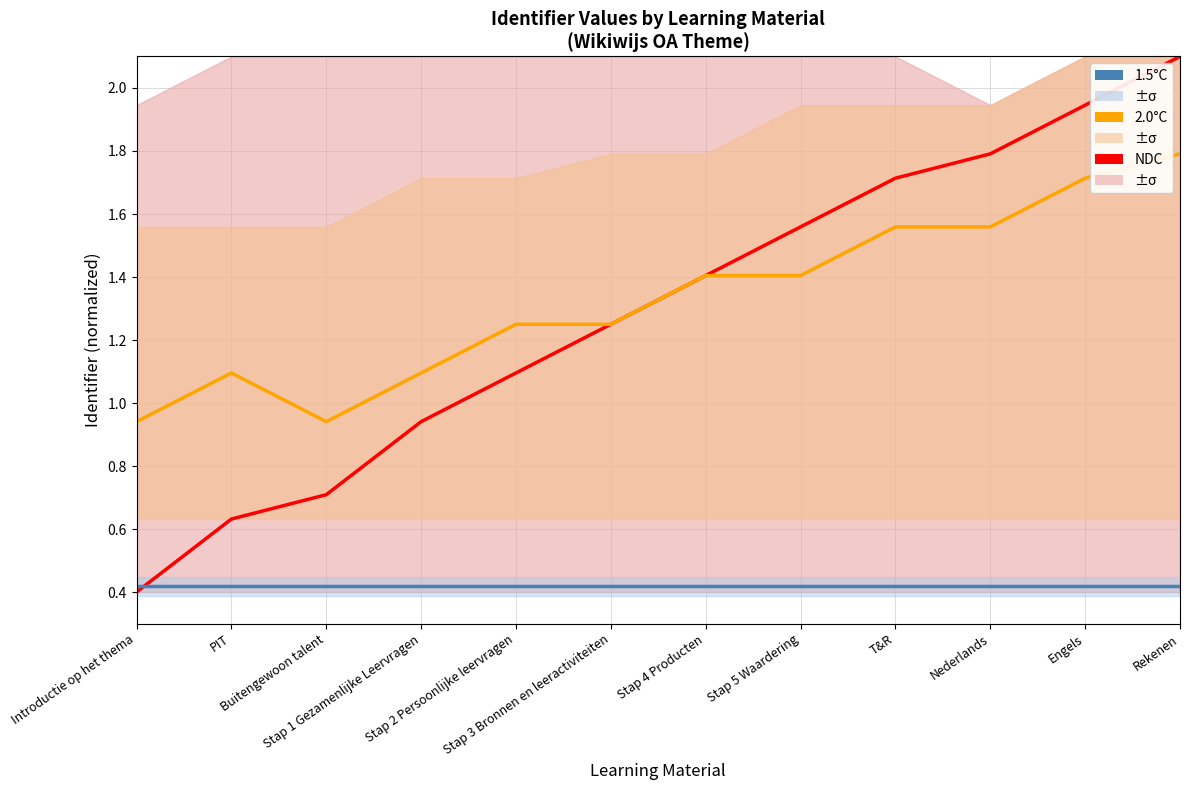

What is the label of the 1st point from the right?

Rekenen